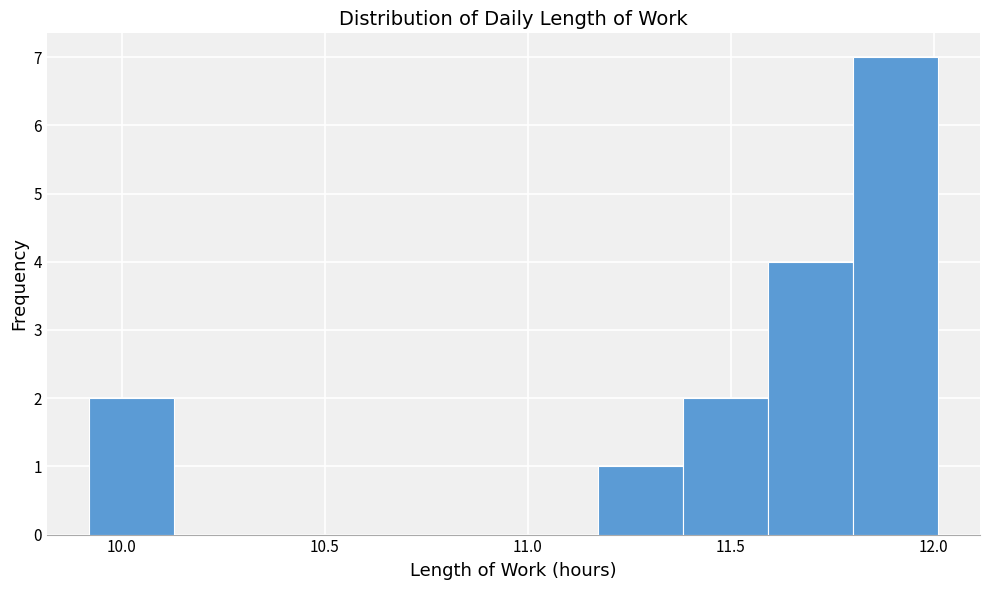

Which range on the x-axis has the tallest bar?

11.80 to 12.00